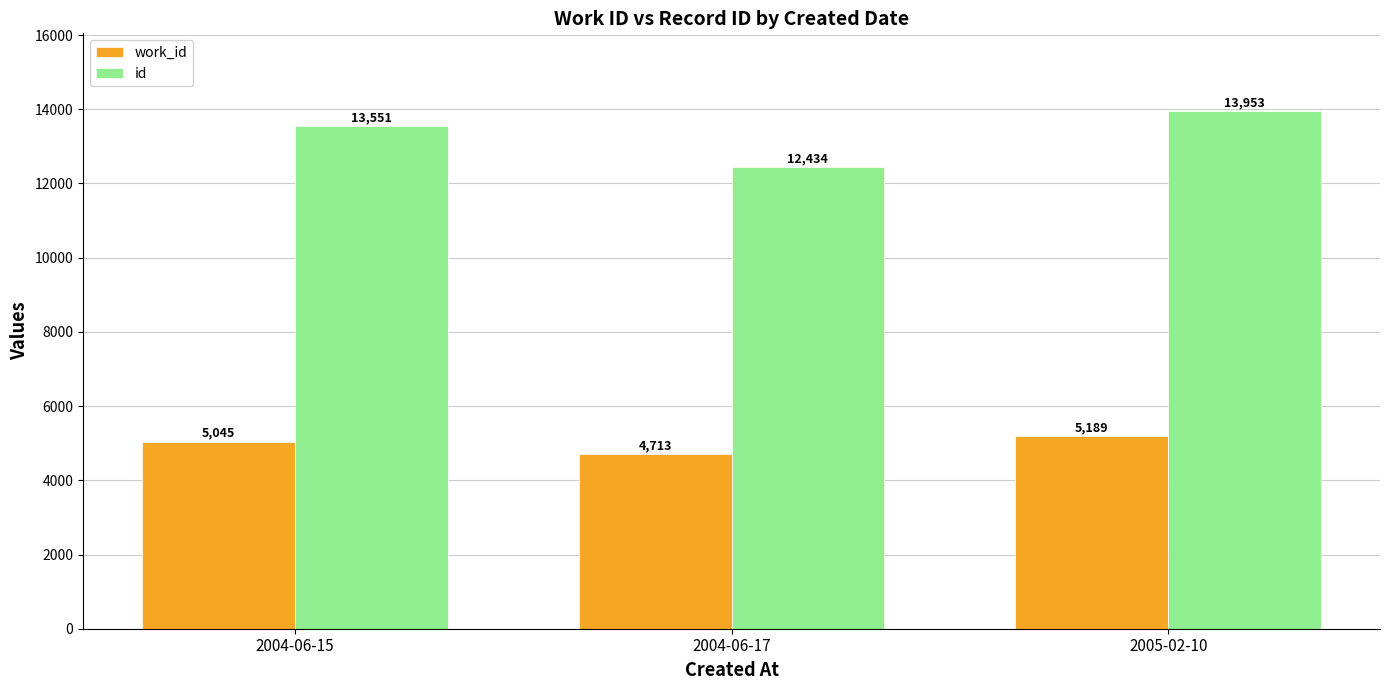

What is the lowest value of the work_id series?

4713